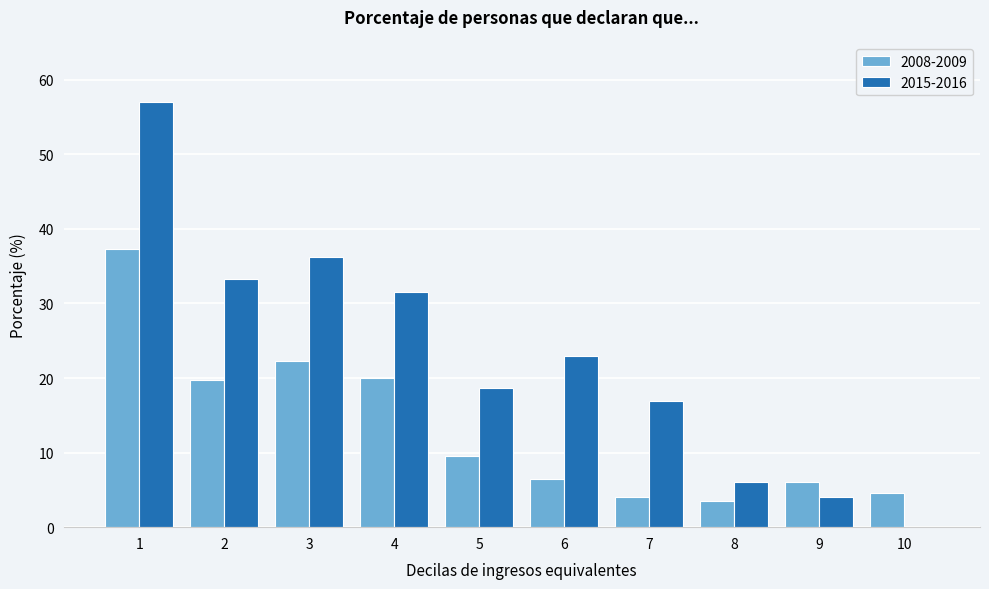

The value of 2008-2009 at 9 is 3.6. True or false?

False